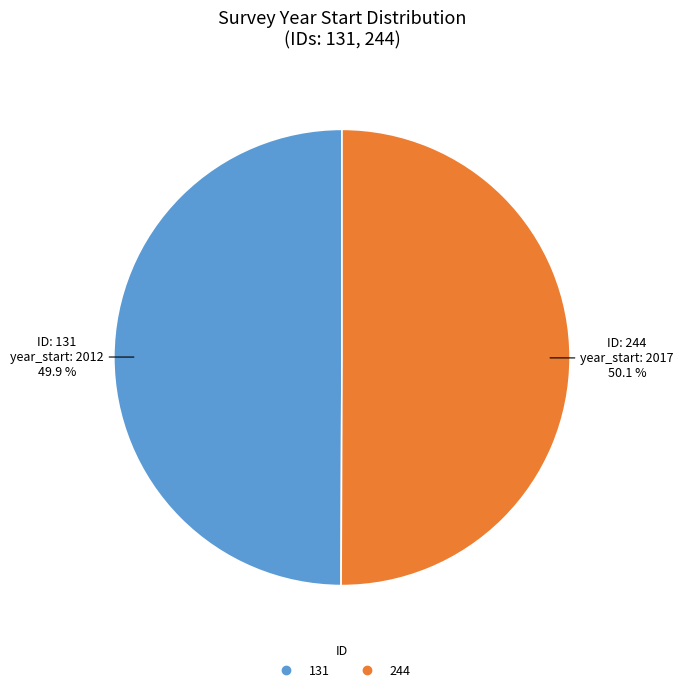

Combined, do 244 and 131 account for over 50%?

Yes